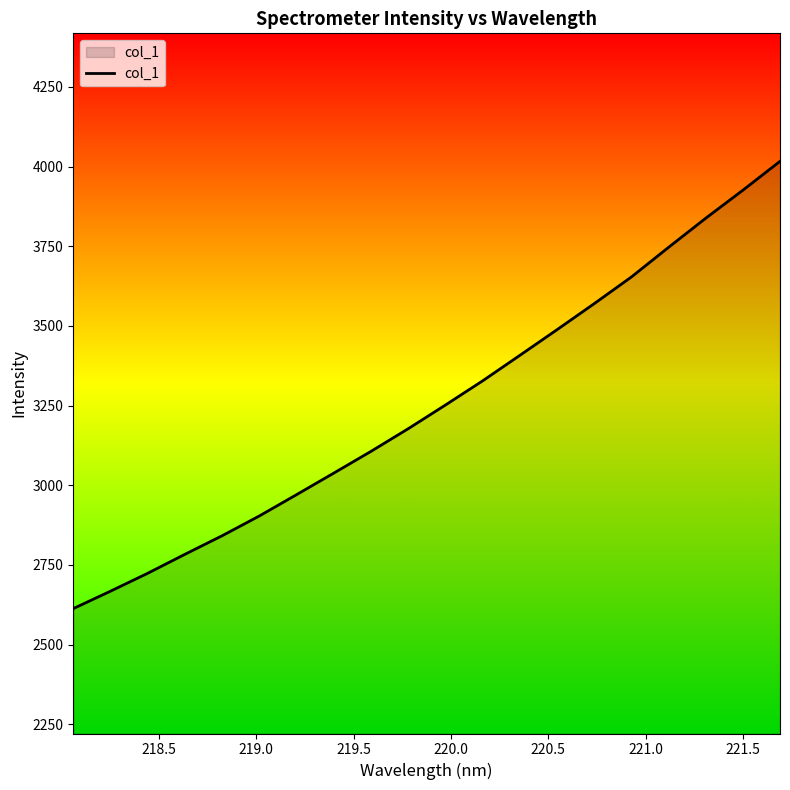

What is the smallest value displayed?

2613.1